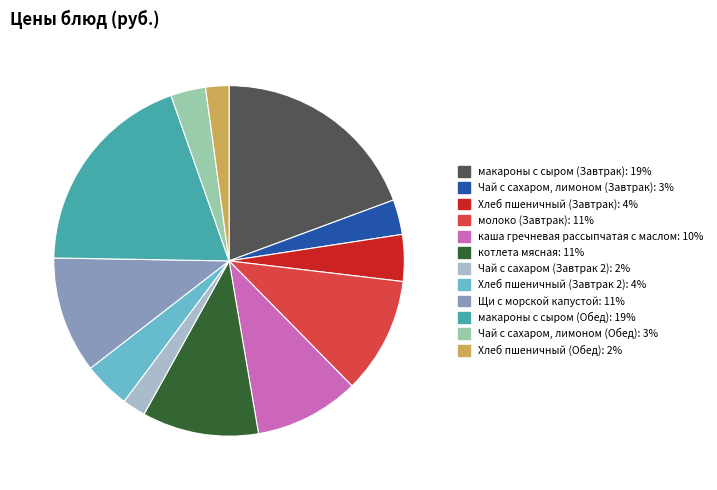

Combined, do Щи с морской капустой and котлета мясная account for over 50%?

No